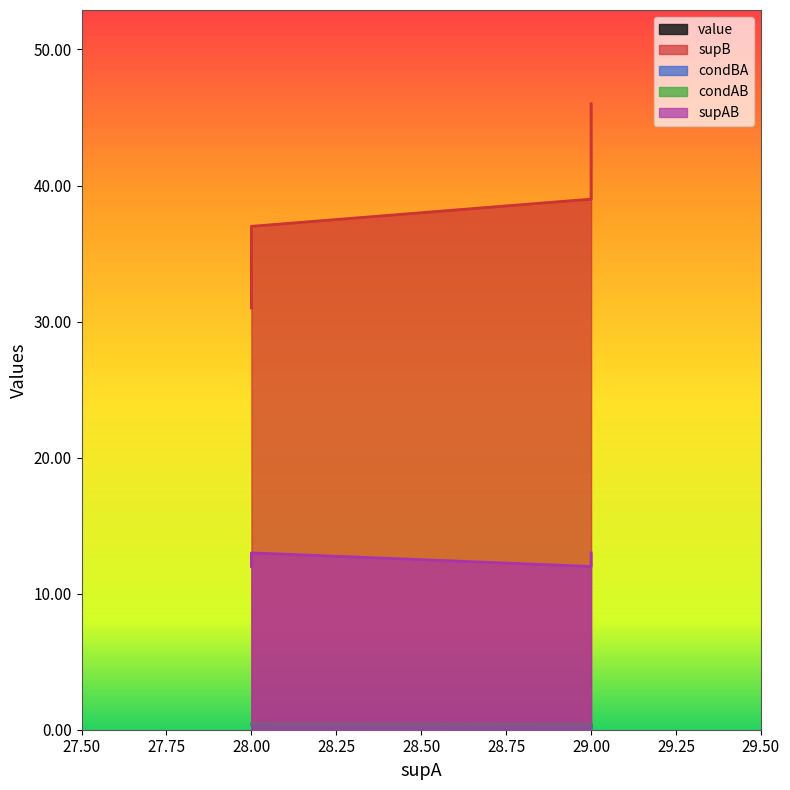

At which category is the sum across all series the highest?

29